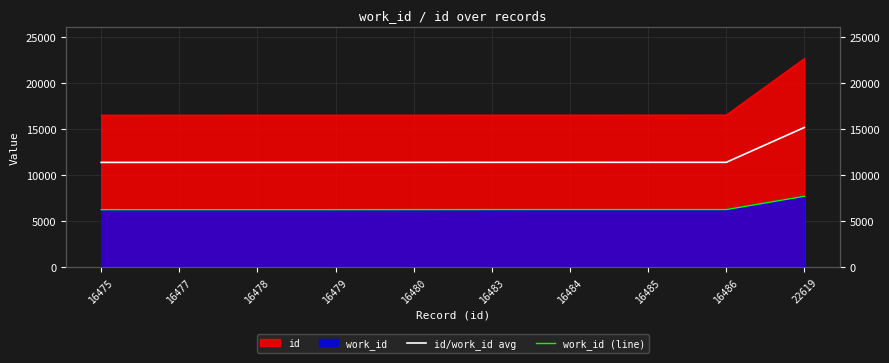

Which category has the highest value in the id/work_id avg series?

22619